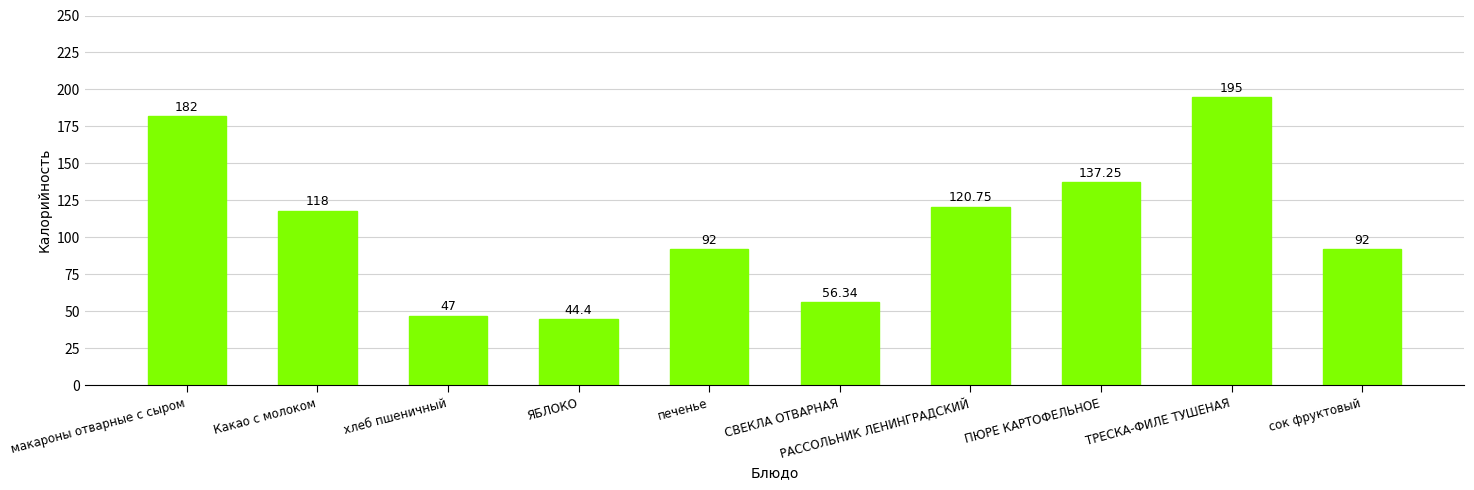

Where is the data nearest to the value 119?

Какао с молоком